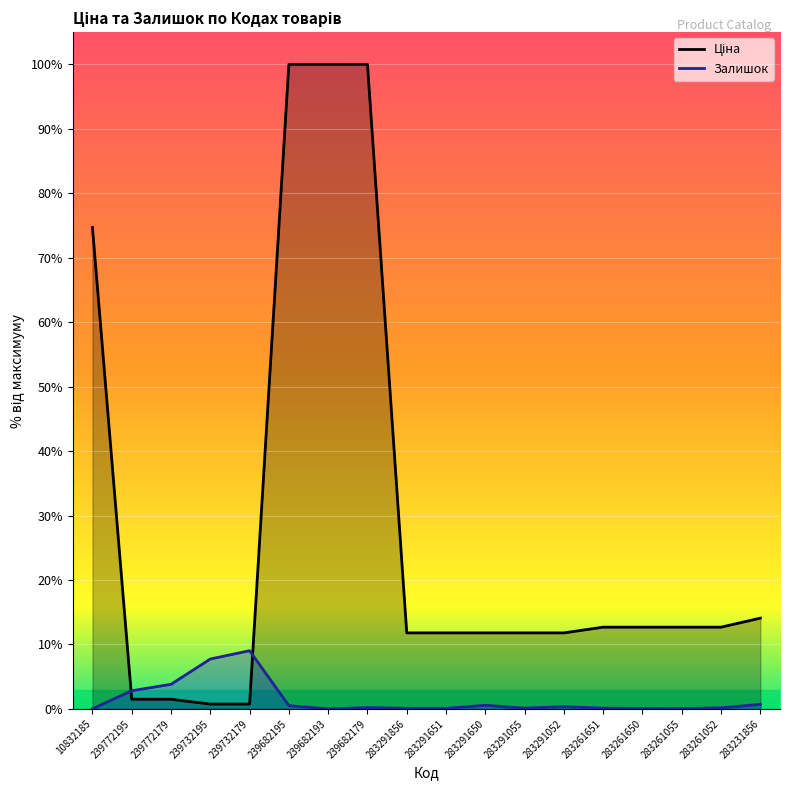

The Залишок series shows 0.2 at 283291055. True or false?

False